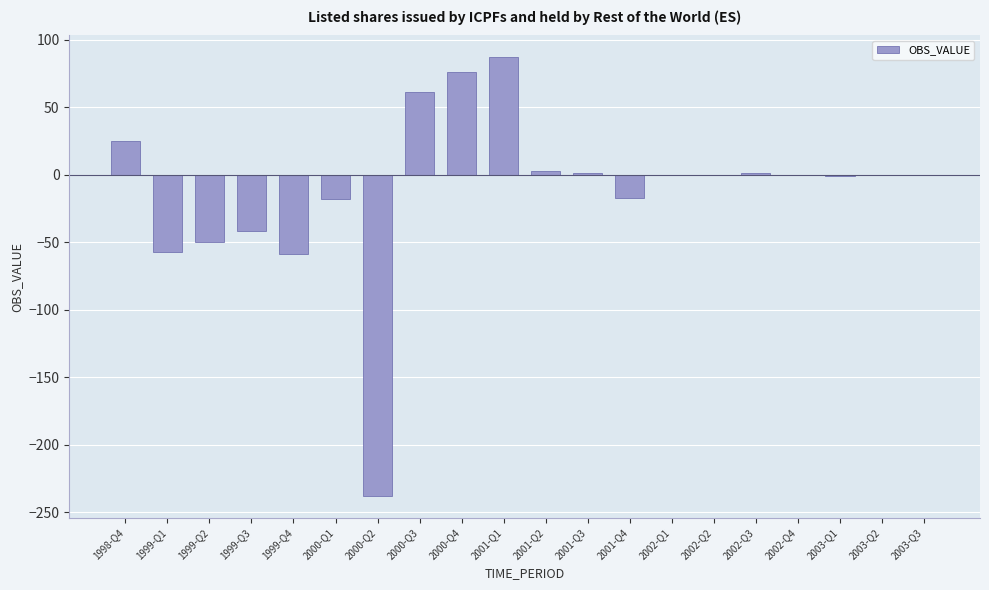

At which category does the chart reach its peak across all series?

2001-Q1